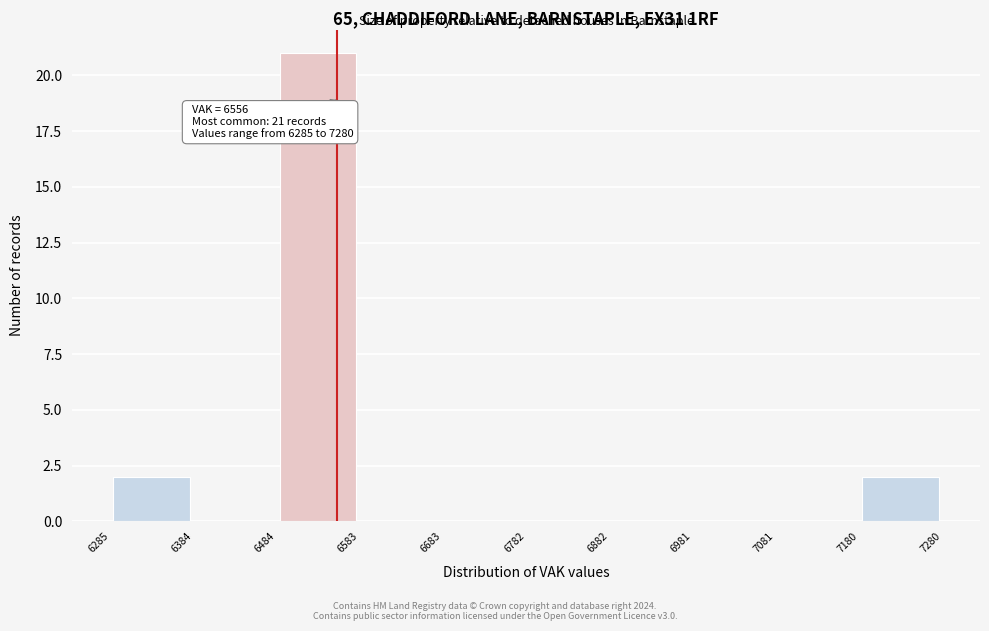

Which range on the x-axis has the tallest bar?

6484 to 6583